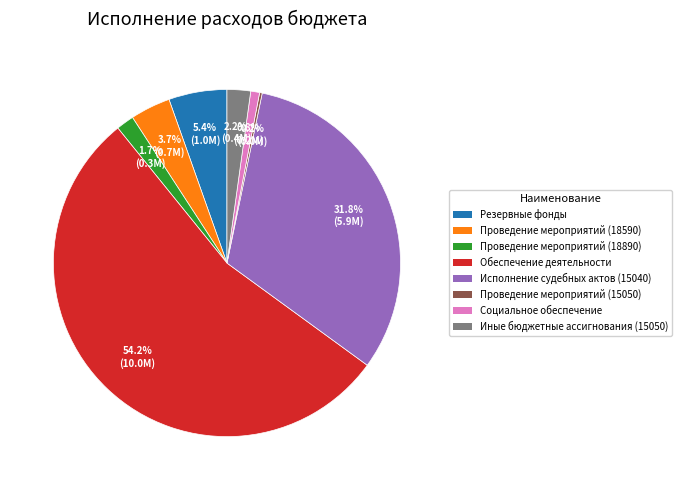

What percentage is the Исполнение судебных актов (15040) slice, to the nearest percent?

32%